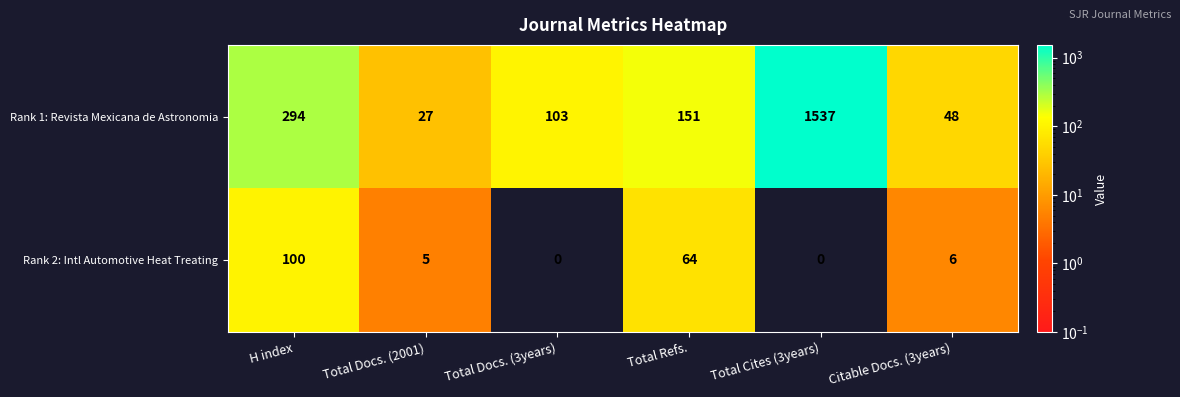

Reading right to left, transcribe all the data shown in this chart.

Rank 1: Revista Mexicana de Astronomia: 48	1537	151	103	27	294
Rank 2: Intl Automotive Heat Treating: 6	0	64	0	5	100